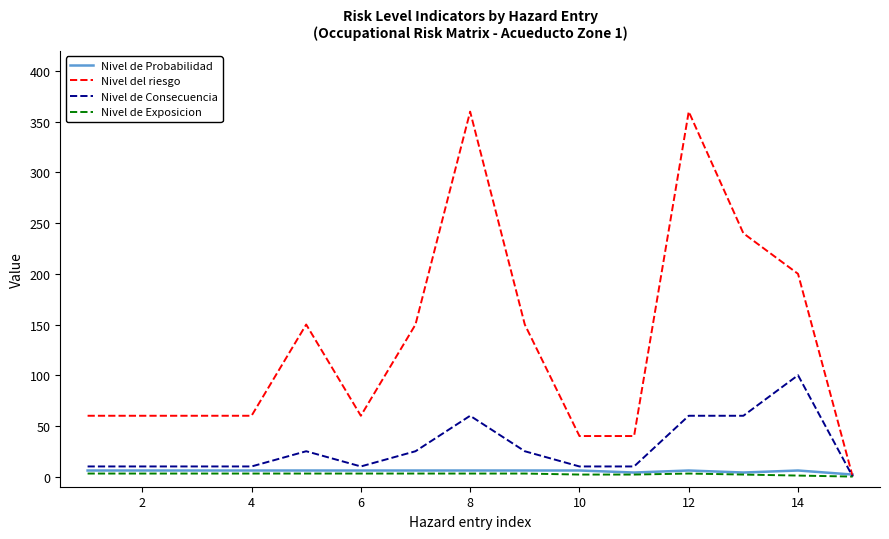

What is the greatest value displayed?

360